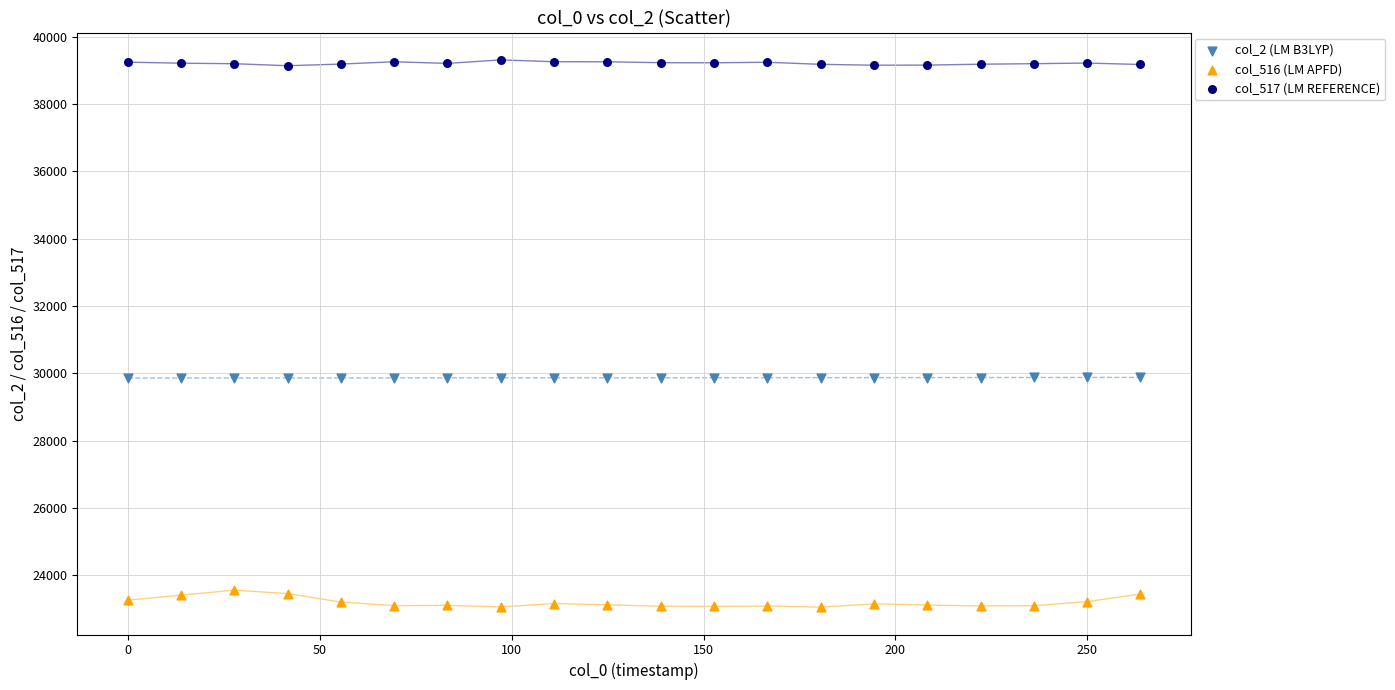

Which series contains the highest Y value?

col_517 (LM REFERENCE)